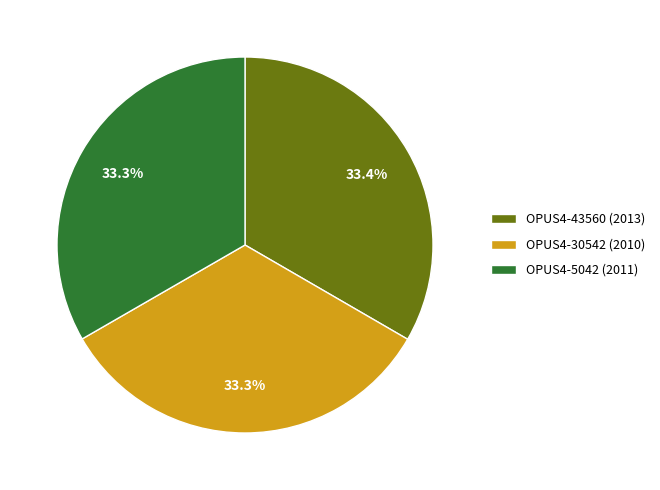

What is the total percentage of OPUS4-30542 (2010) and OPUS4-43560 (2013)?

66.7%